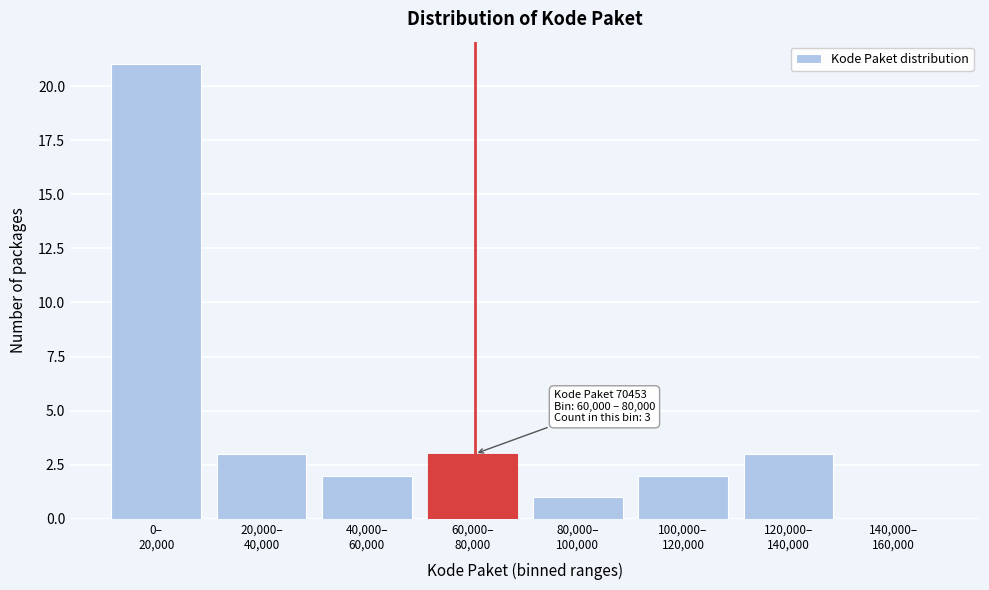

What is the sum of all values?

35